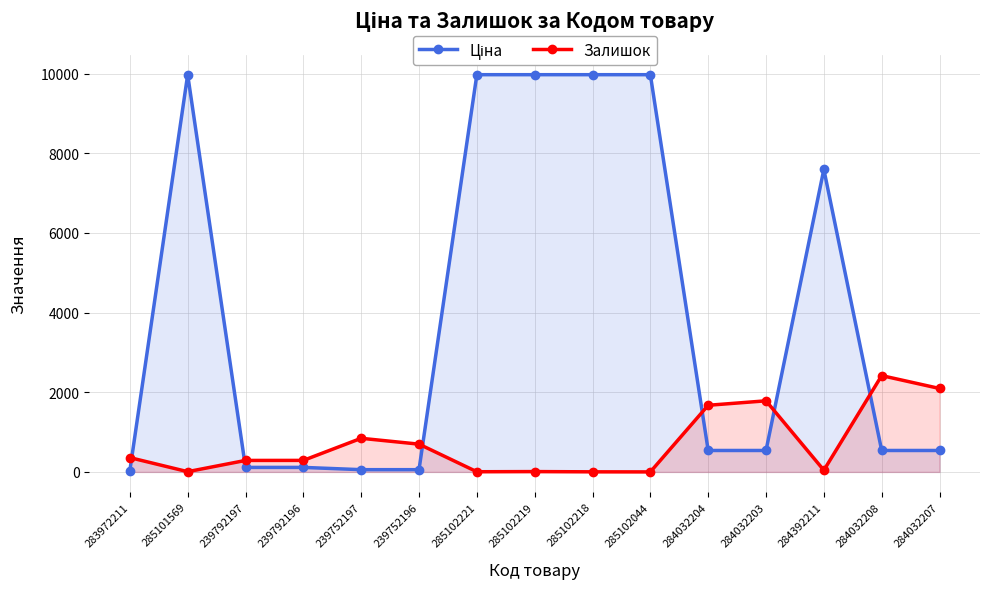

Which series has the largest range (max minus min)?

Ціна